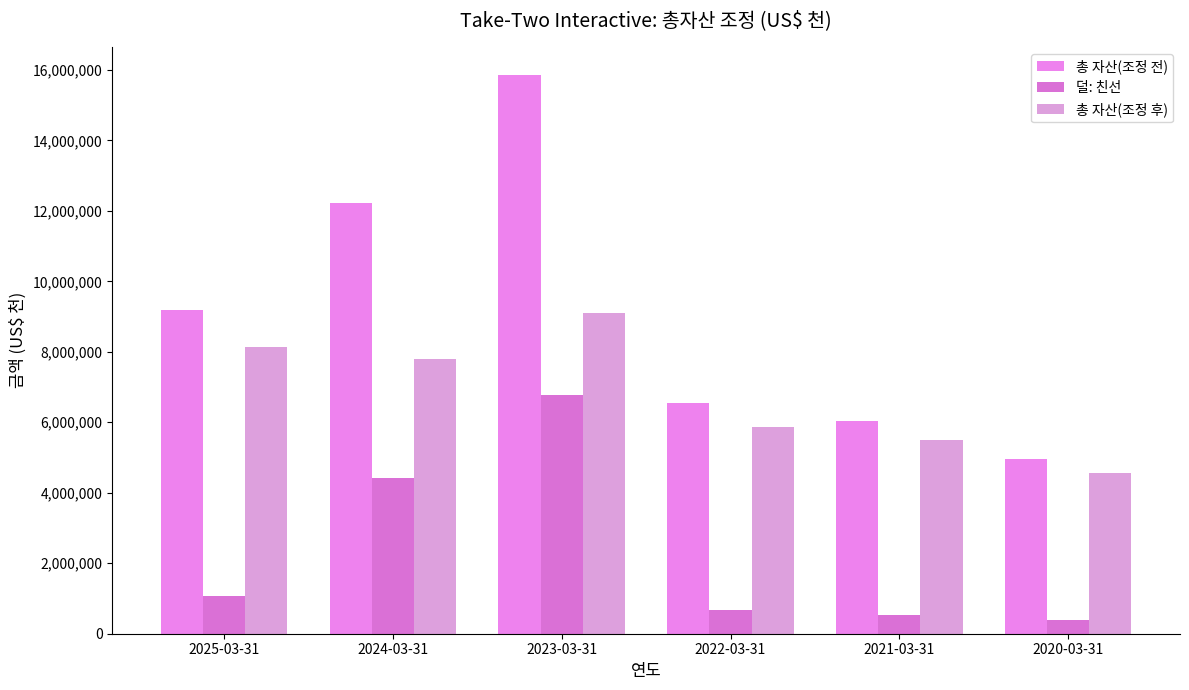

List the series in order of their peak value, highest first.

총 자산(조정 전), 총 자산(조정 후), 덜: 친선